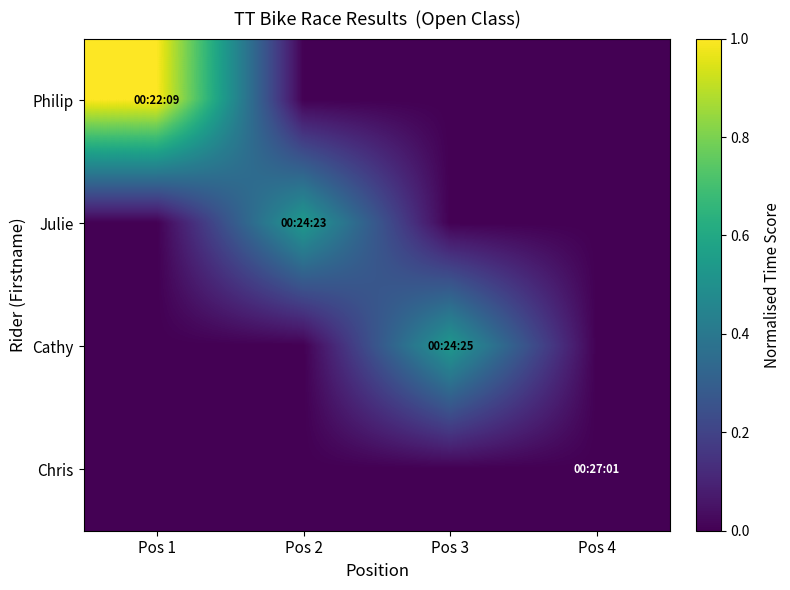

Reading left to right, extract all data points from this chart.

Philip: Pos 1=1.0	Pos 2=0.0	Pos 3=0.0	Pos 4=0.0
Julie: Pos 1=0.0	Pos 2=0.5	Pos 3=0.0	Pos 4=0.0
Cathy: Pos 1=0.0	Pos 2=0.0	Pos 3=0.5	Pos 4=0.0
Chris: Pos 1=0.0	Pos 2=0.0	Pos 3=0.0	Pos 4=0.0